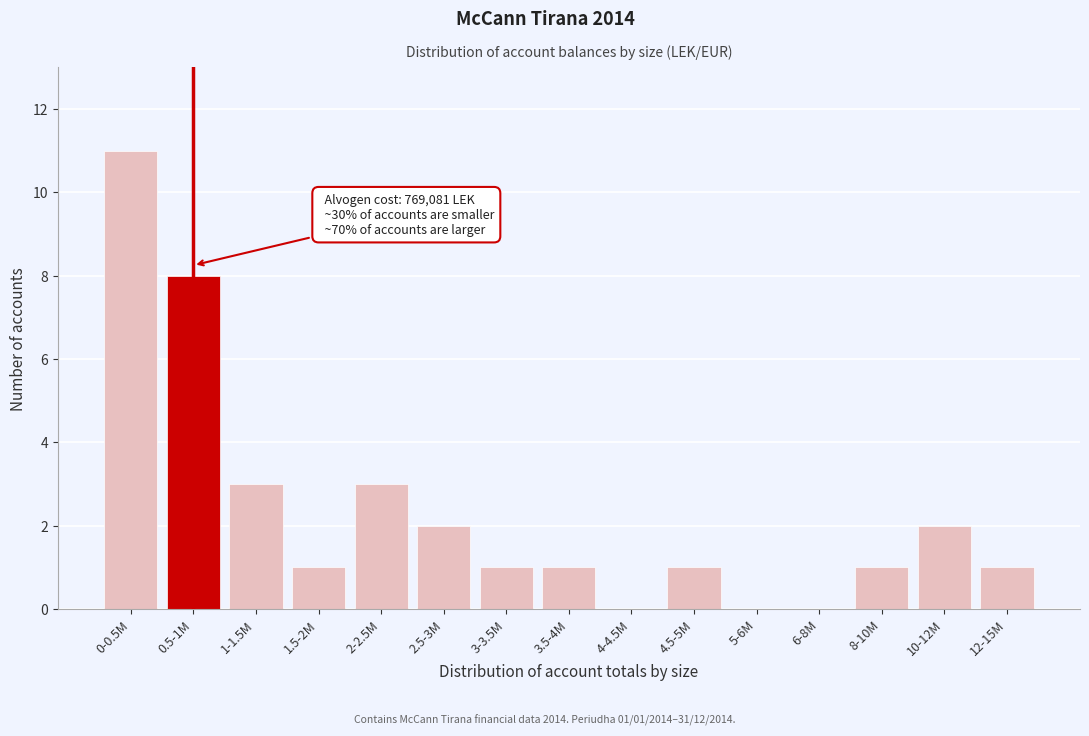

Reading right to left, transcribe all the data shown in this chart.

12-15M=1	10-12M=2	8-10M=1	6-8M=0	5-6M=0	4.5-5M=1	4-4.5M=0	3.5-4M=1	3-3.5M=1	2.5-3M=2	2-2.5M=3	1.5-2M=1	1-1.5M=3	0.5-1M=8	0-0.5M=11